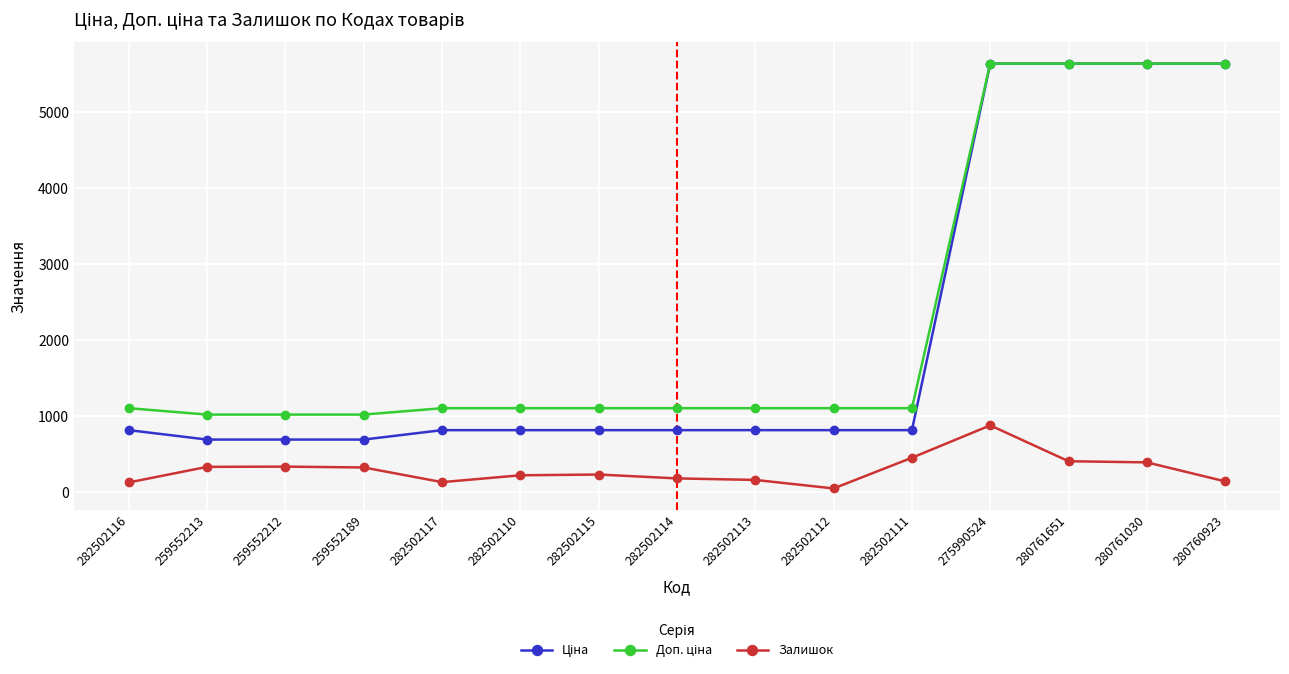

What is the total value across all series at 282502116?

2039.8